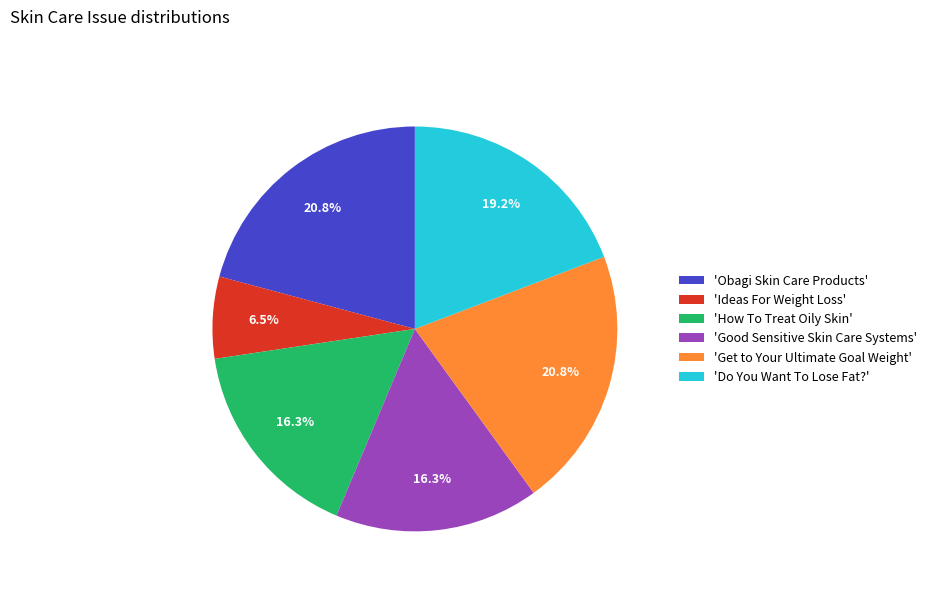

Which category has the smallest portion of the pie?

'Ideas For Weight Loss'